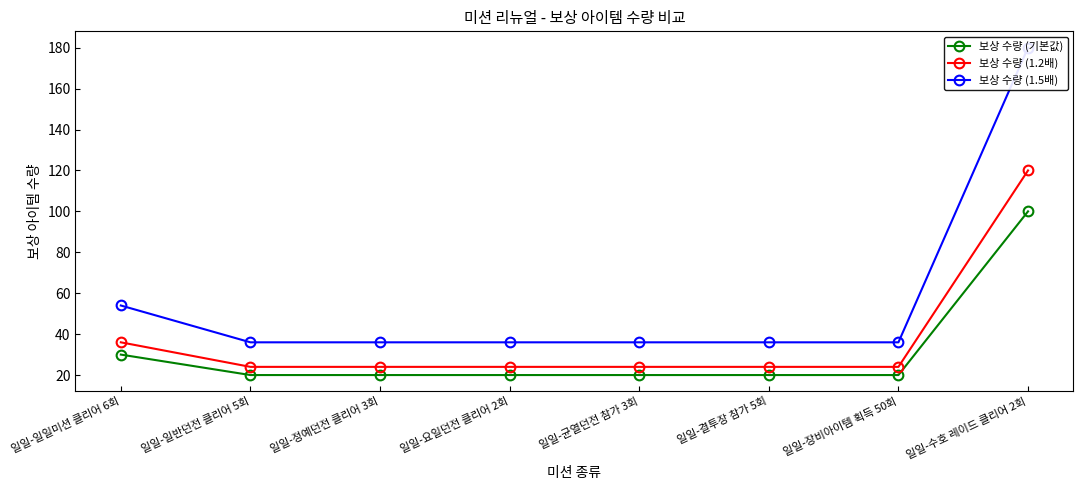

How many distinct data groups are displayed?

3